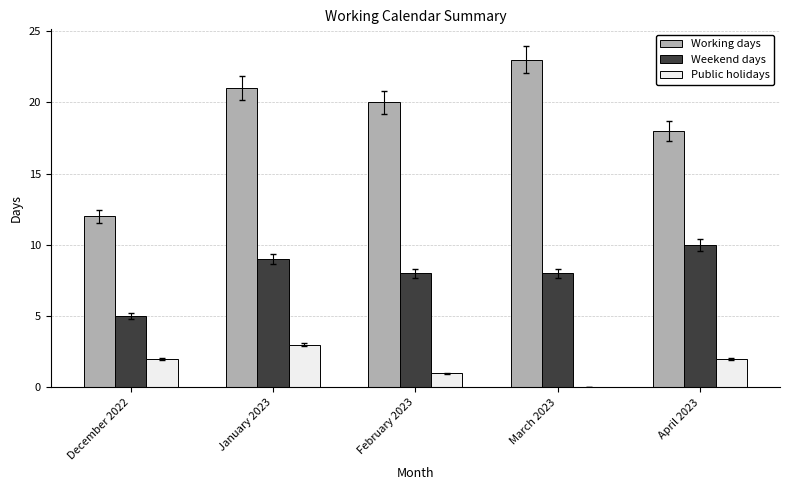

At which label does Public holidays reach its peak?

January 2023